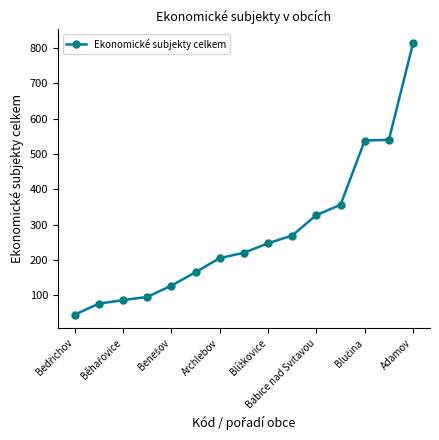

What is the greatest value displayed?

814